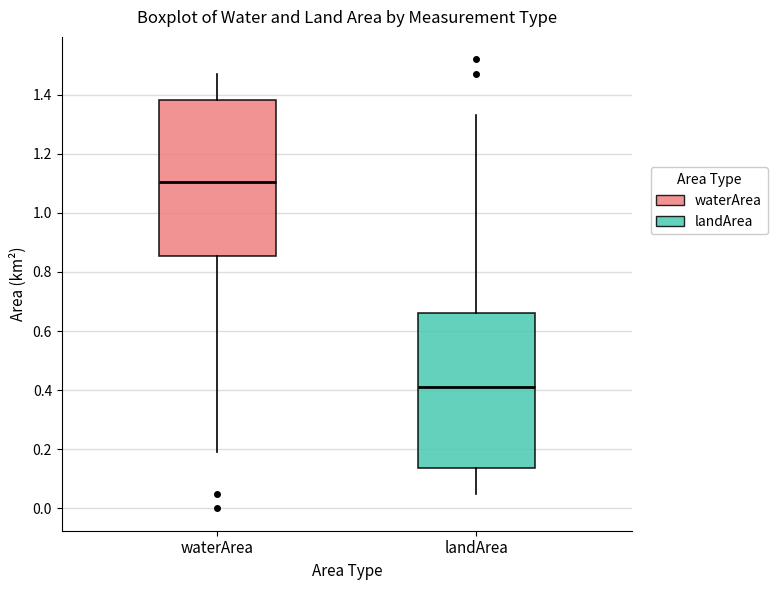

Which box's median line is the lowest?

landArea